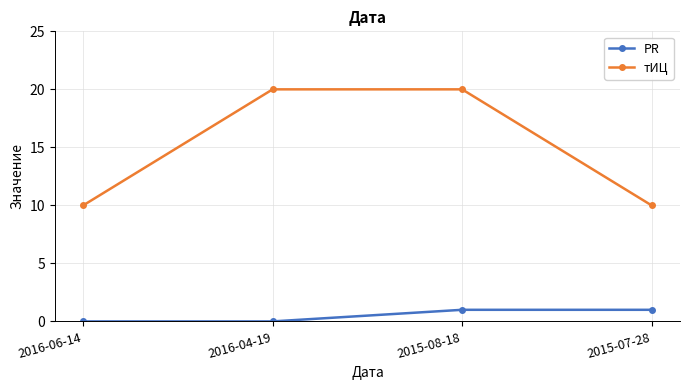

True or false: PR has more than 2 interior local peaks.

False